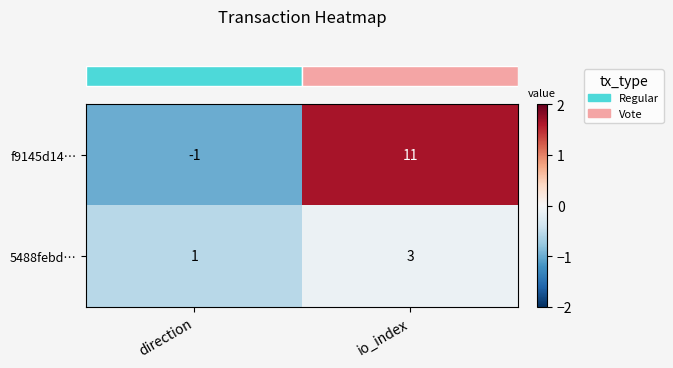

What is the sum of all f9145d14… values?

10